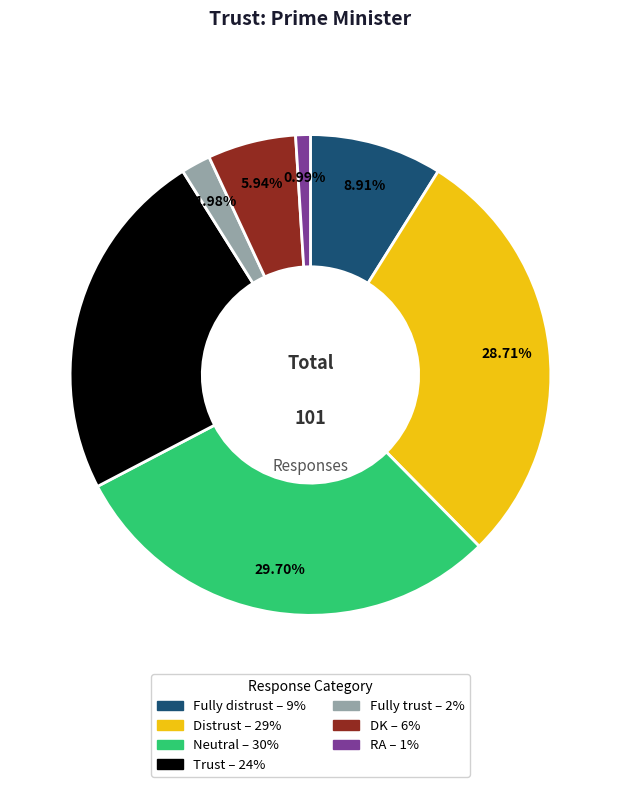

How many segments does this pie chart have?

7